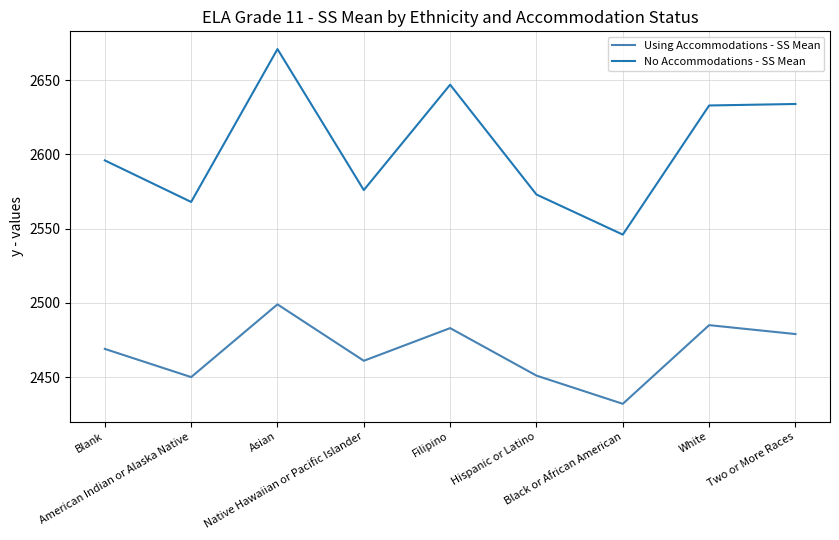

What is the greatest value displayed?

2671